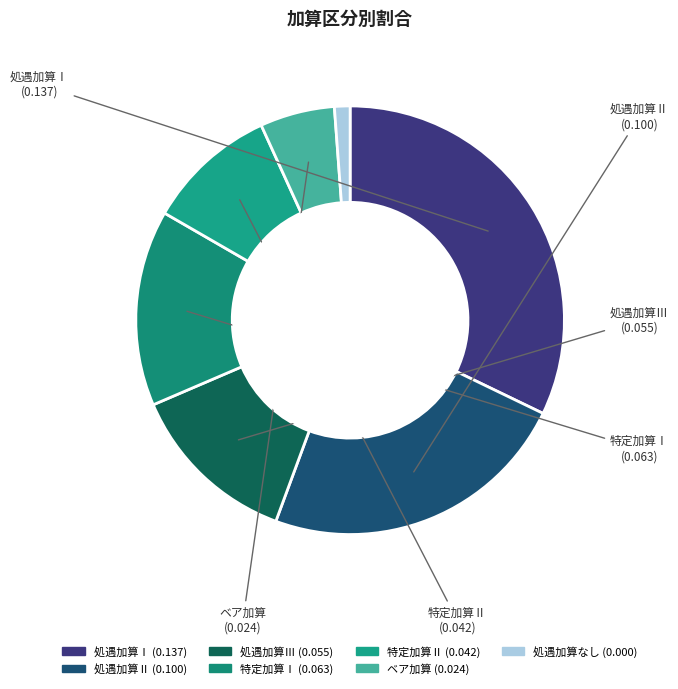

Which slice is the smallest?

処遇加算なし